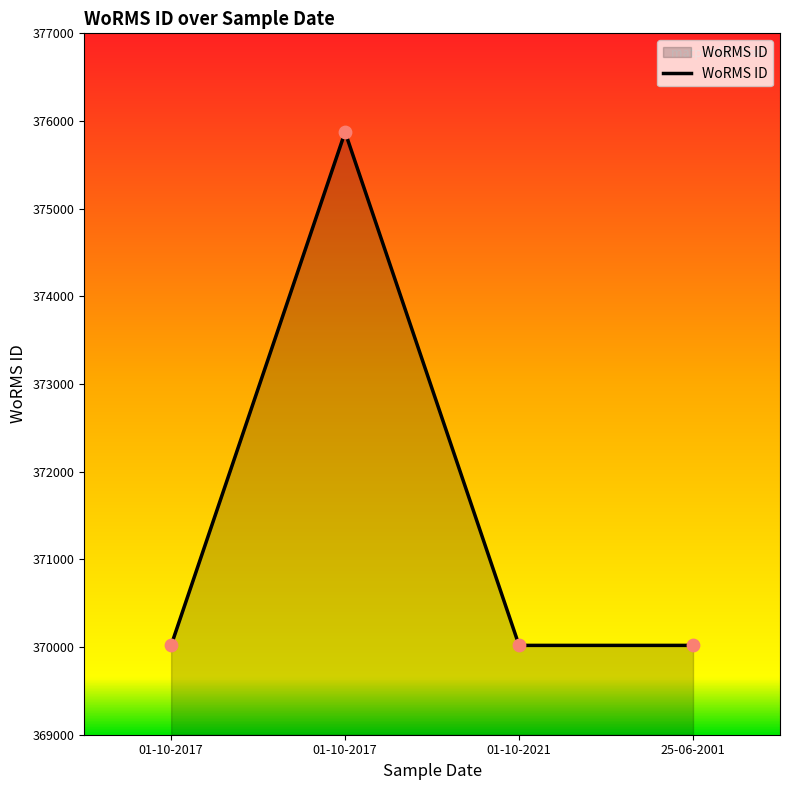

What is the ratio of the value at 25-06-2001 to the value at 01-10-2017?

1.0